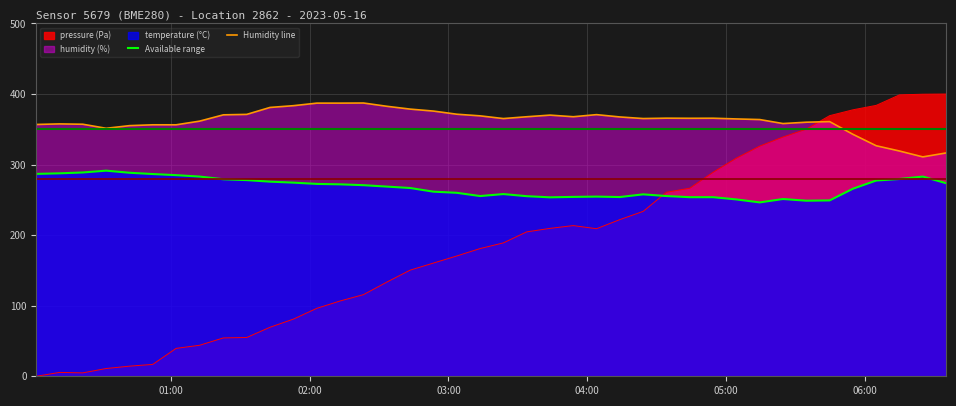

Does the chart display data point markers on the line(s)?

No